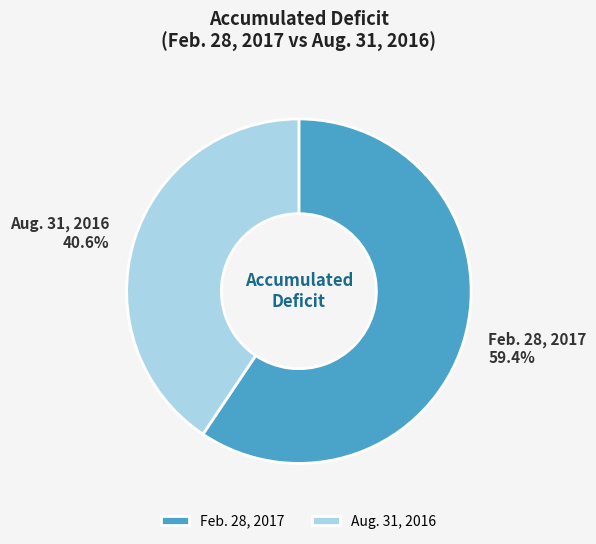

To the nearest percent, what portion does Aug. 31, 2016 represent?

41%